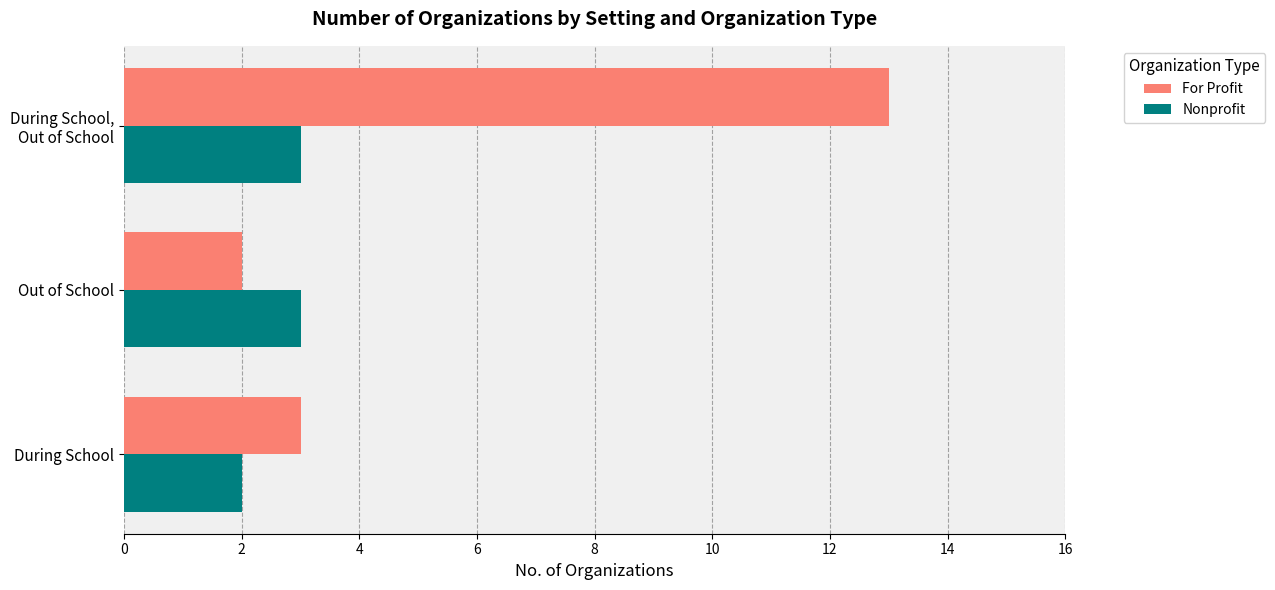

What is the minimum value shown in the chart?

2